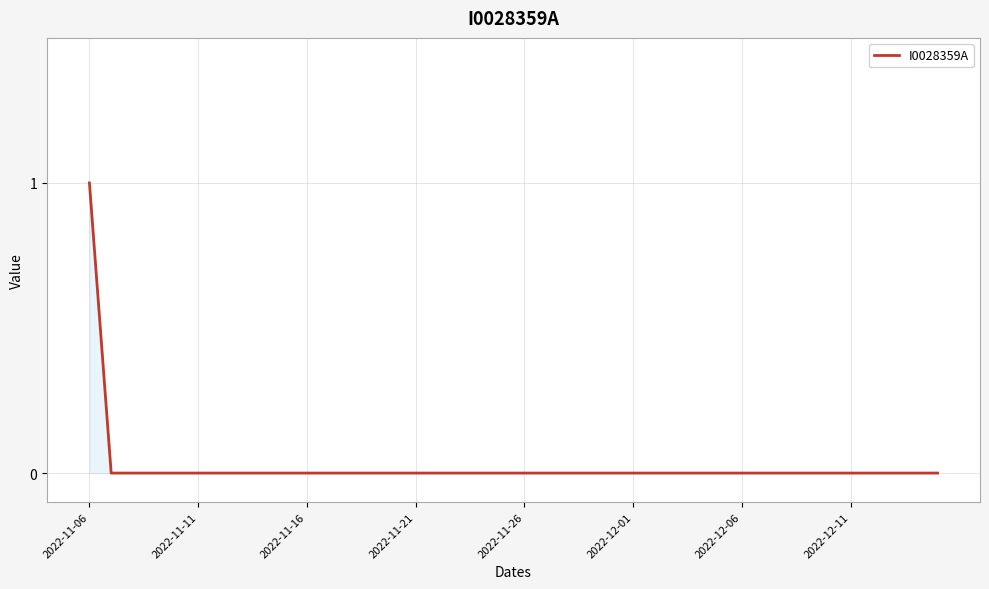

Does the chart display data point markers on the line(s)?

No